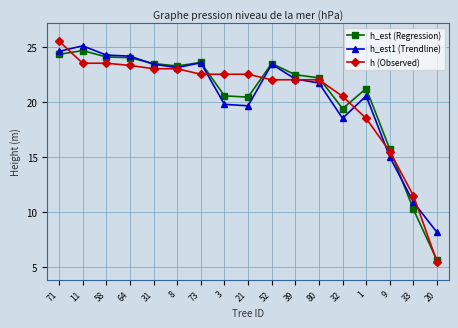

What is the difference between the highest and lowest values at 21?

2.9